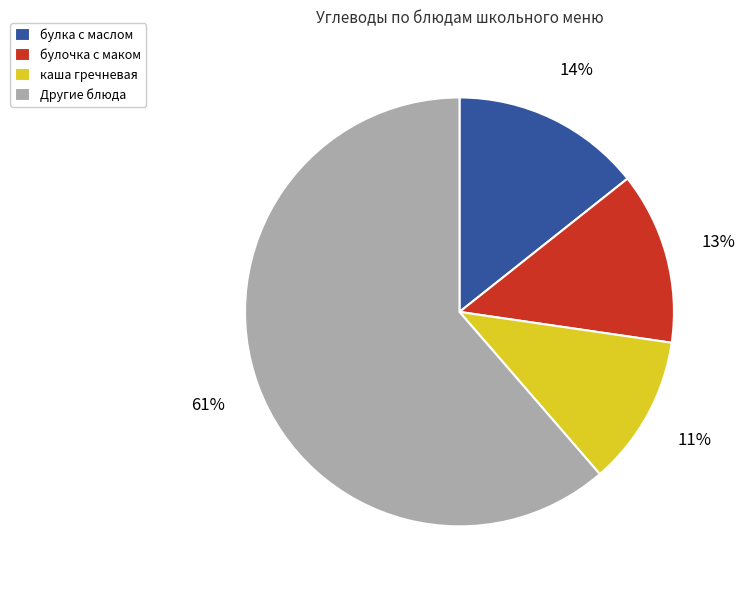

To the nearest percent, what is the difference between the булочка с маком and булка с маслом slice percentages?

1%